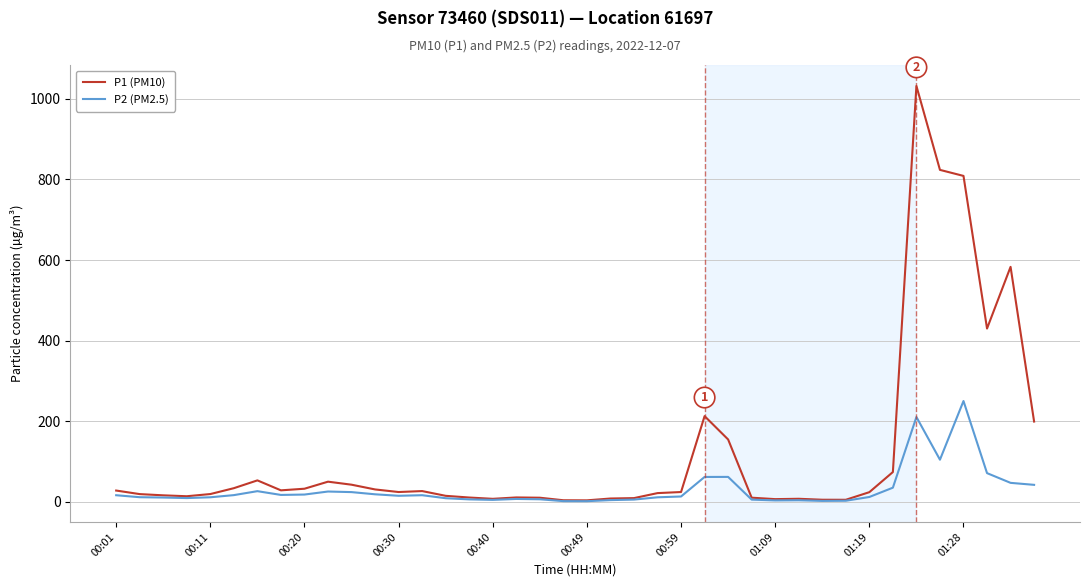

At how many categories does at least one series exceed 722?

3